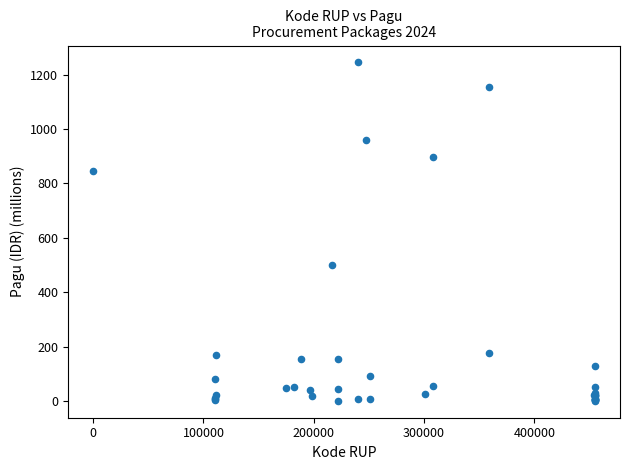

What Y value in the scatter plot is closest to 622?

499.9